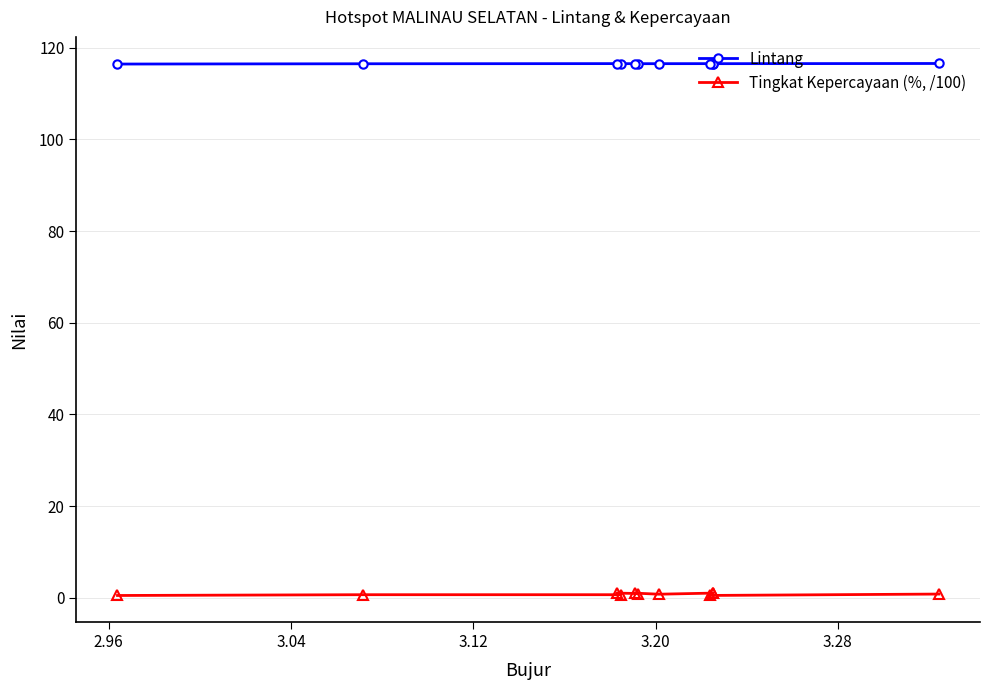

What is the value of the Lintang point at the 4th from the left?

116.5